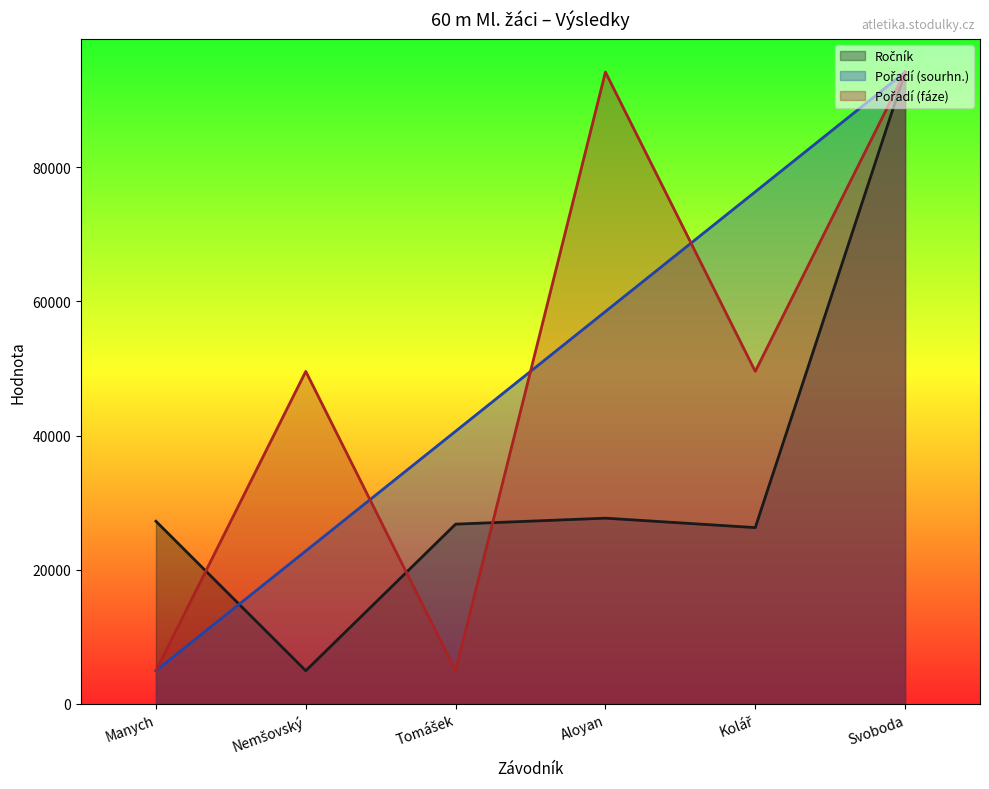

Read the Ročník value at Nemšovský.

4955.6